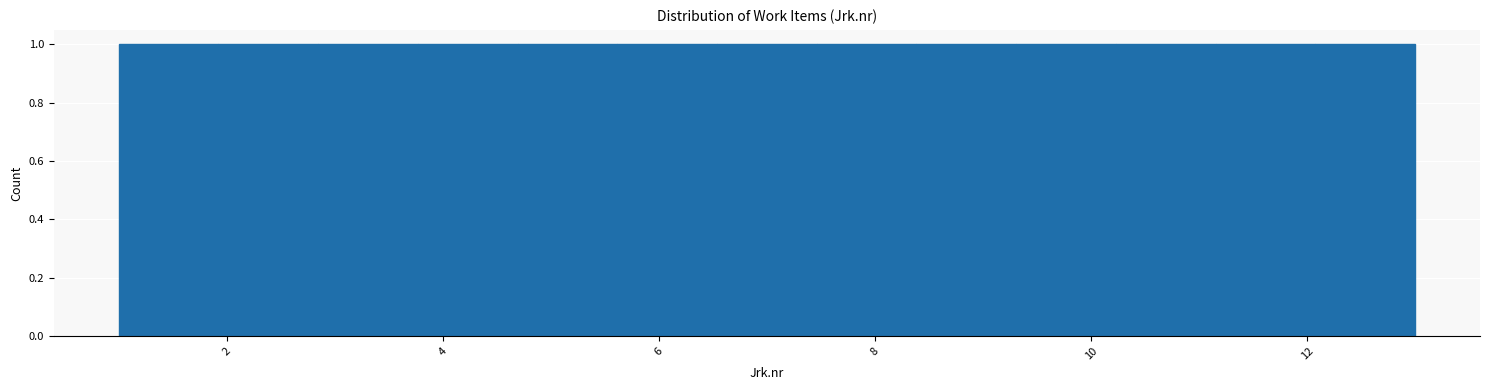

Reading left to right, list every bar in this chart as the range it spans on the x-axis followed by its height. Neither the bar edges nor the heights are printed on the chart, so give them approximately, as read against the axes.

1.0 to 2.0: 1
2.0 to 2.8: 1
2.8 to 3.8: 1
3.8 to 4.6: 1
4.6 to 5.6: 1
5.6 to 6.6: 1
6.6 to 7.4: 1
7.4 to 8.4: 1
8.4 to 9.4: 1
9.4 to 10.2: 1
10.2 to 11.2: 1
11.2 to 12.0: 1
12.0 to 13.0: 1